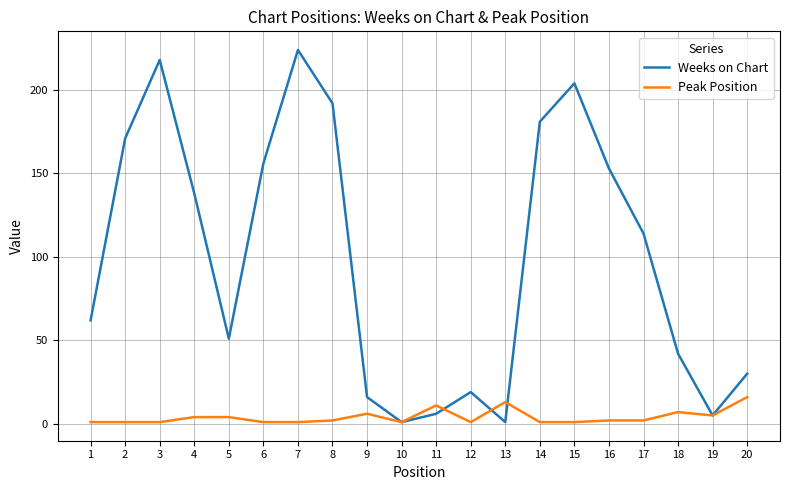

True or false: Peak Position and Weeks on Chart cross at least once.

True